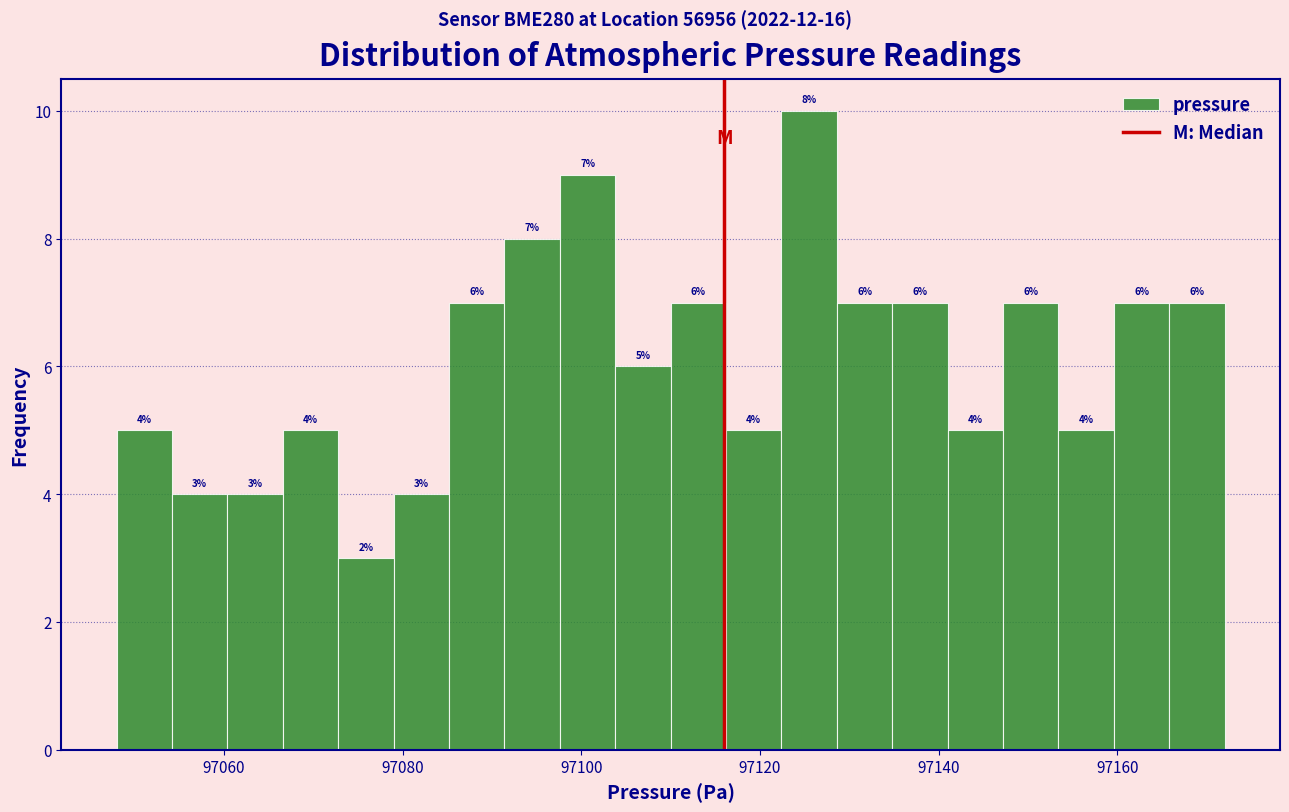

Around what value on the x-axis is the tallest bar? Give the approximate position of its centre, as read against the axis.

97126